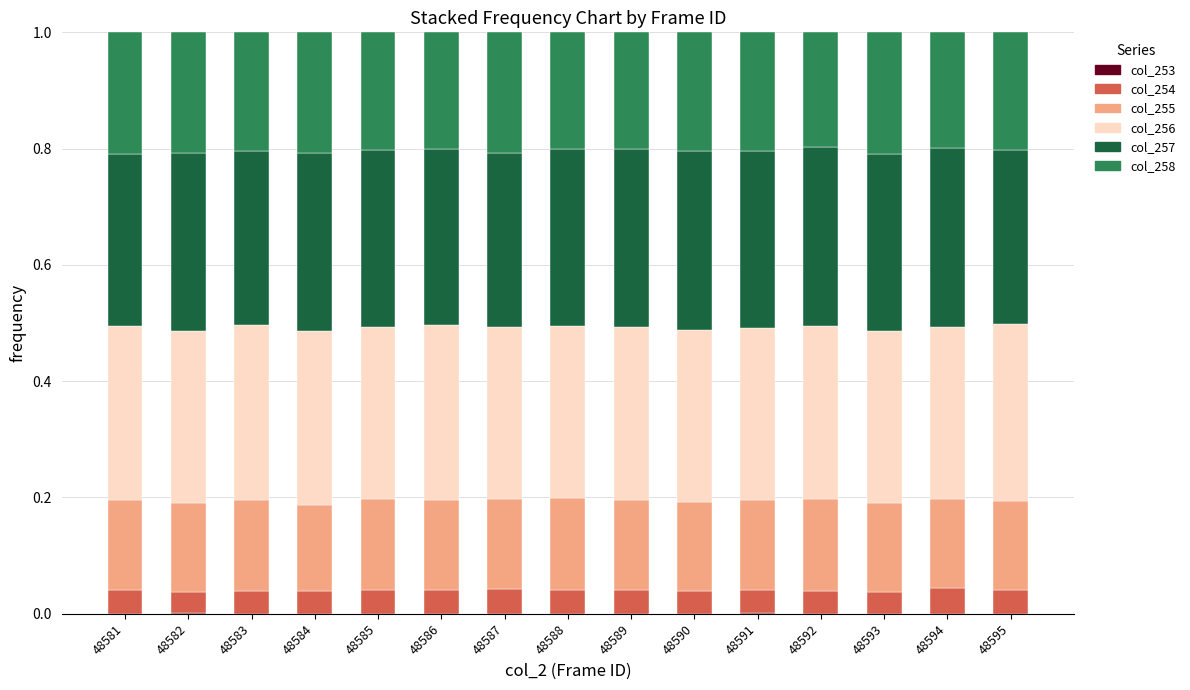

Which series changed the most between 48588 and 48590?

col_257